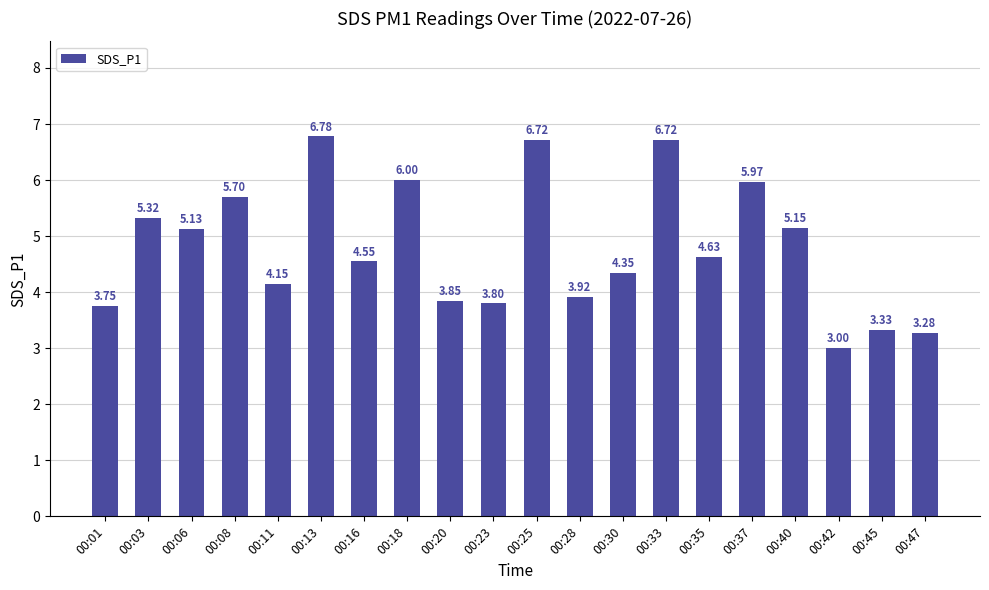

Is it true that the value at 00:40 is 1.4?

False